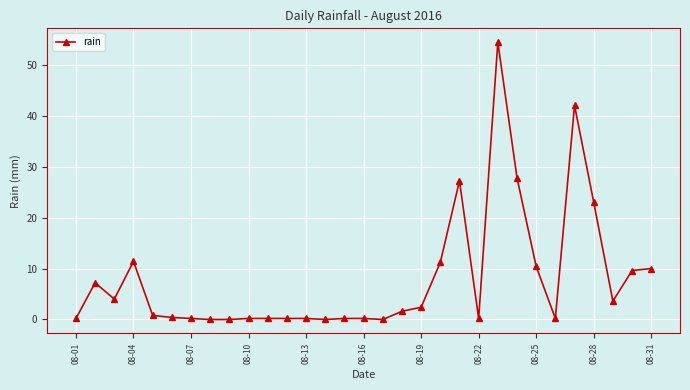

What is the sum of all values?

249.0